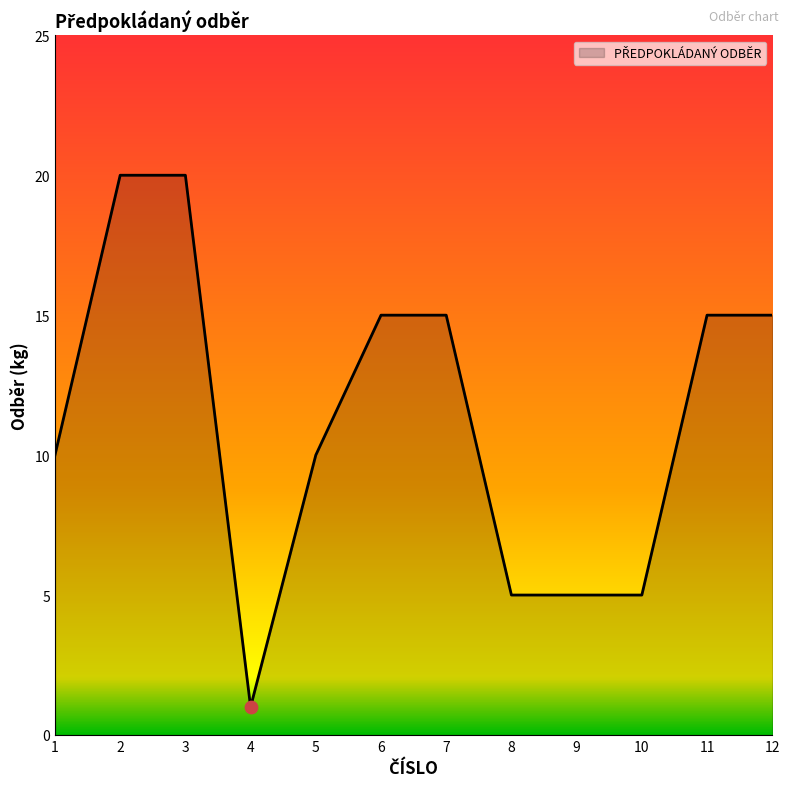

What is the change in value from 7 to 8?

-10